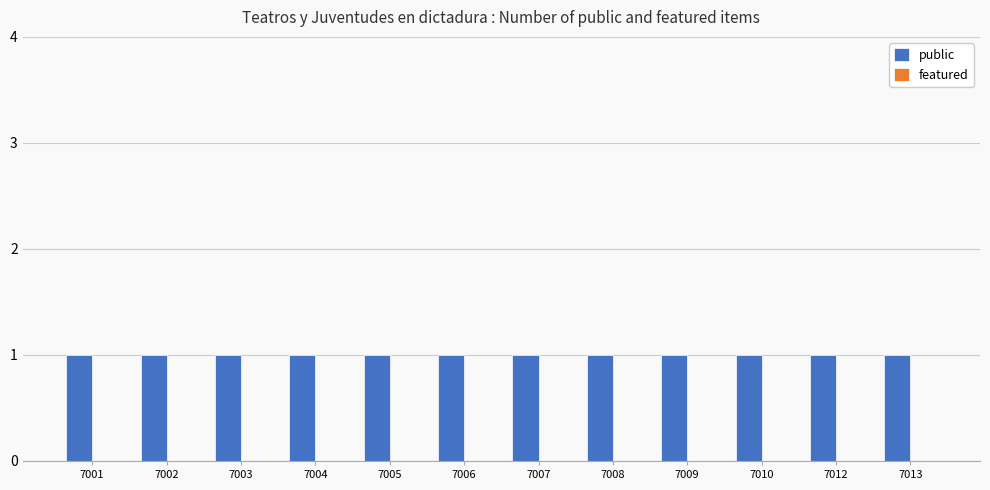

Which series has the widest spread of values?

public